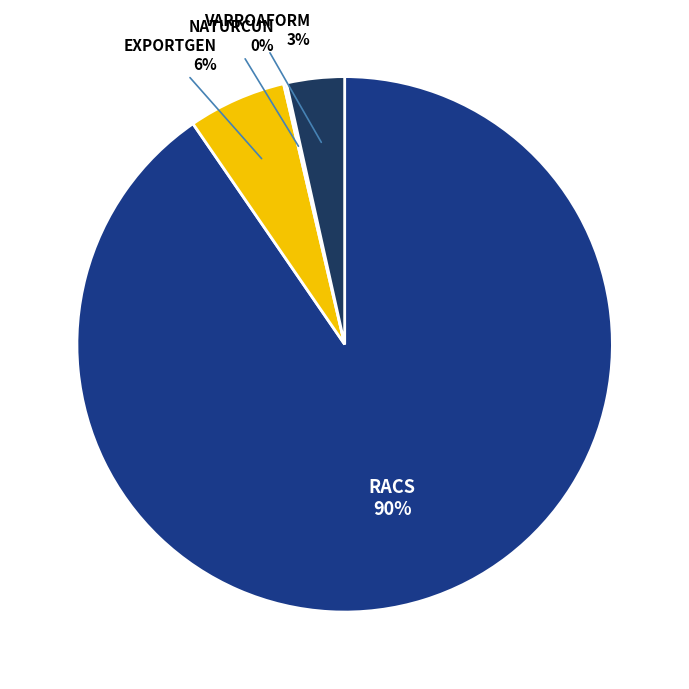

Is there any slice that represents more than half of the pie?

Yes